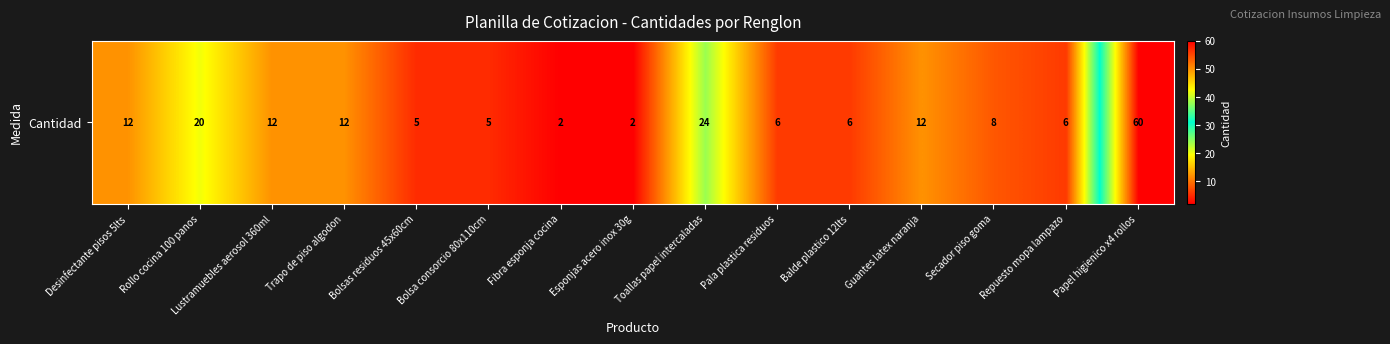

Which label corresponds to the largest value in the chart?

Papel higienico x4 rollos